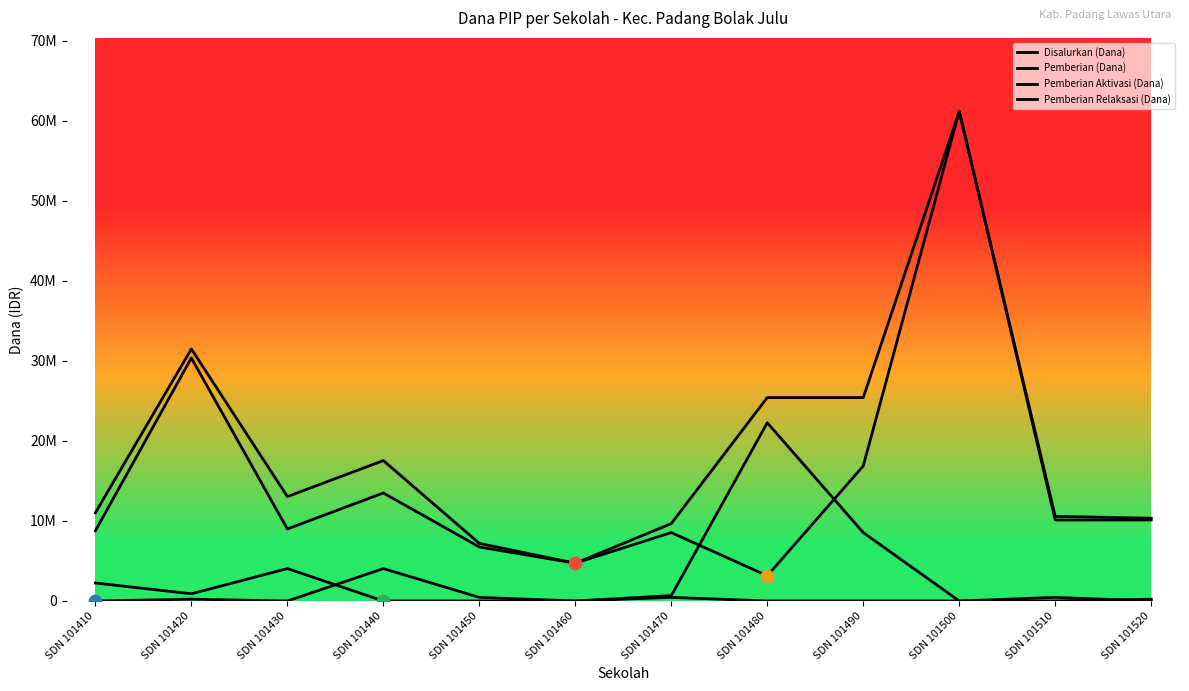

Does the chart have visible grid lines?

No